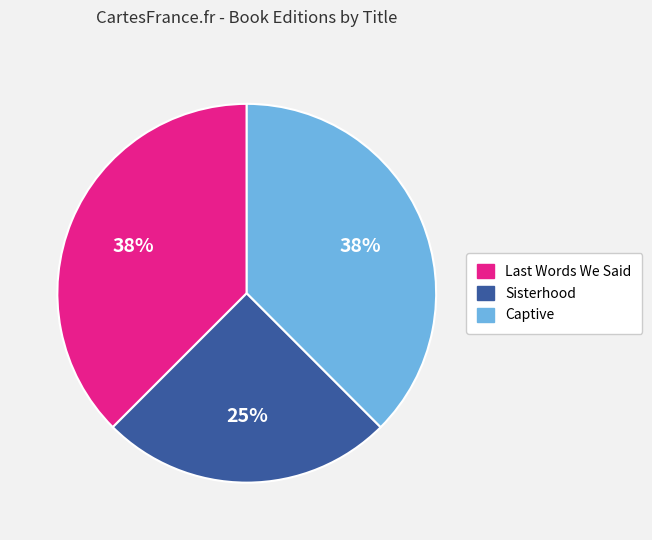

To the nearest percent, what is the average slice percentage?

33%